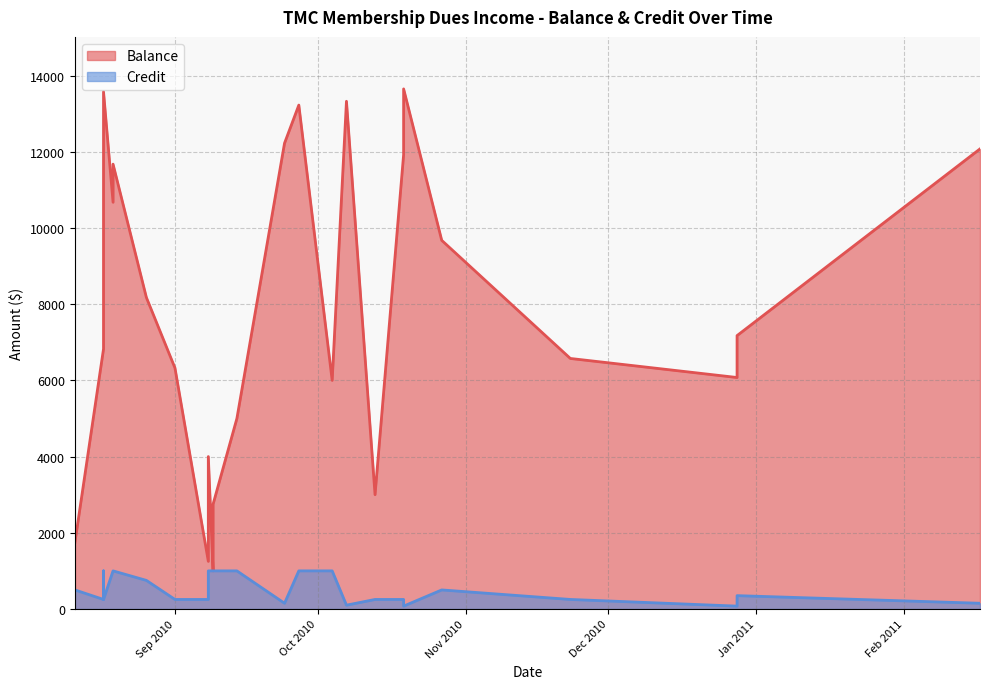

The Credit series shows 500 at 2010-08-11. True or false?

True